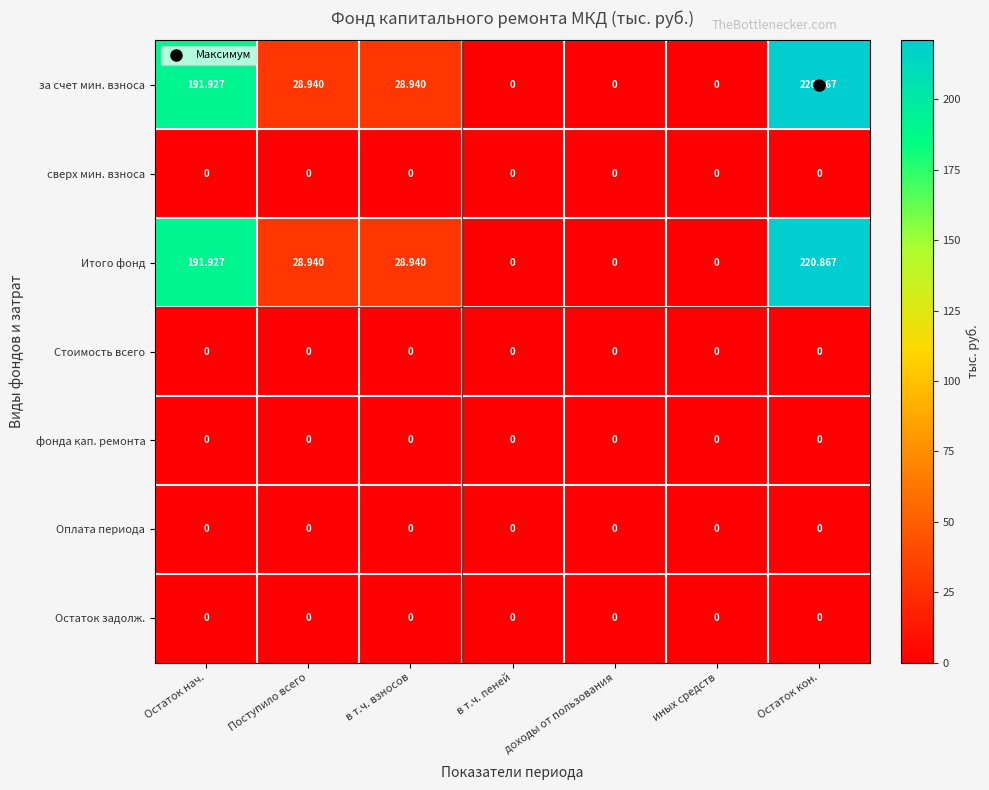

Which category has the highest value across all series?

Остаток кон.